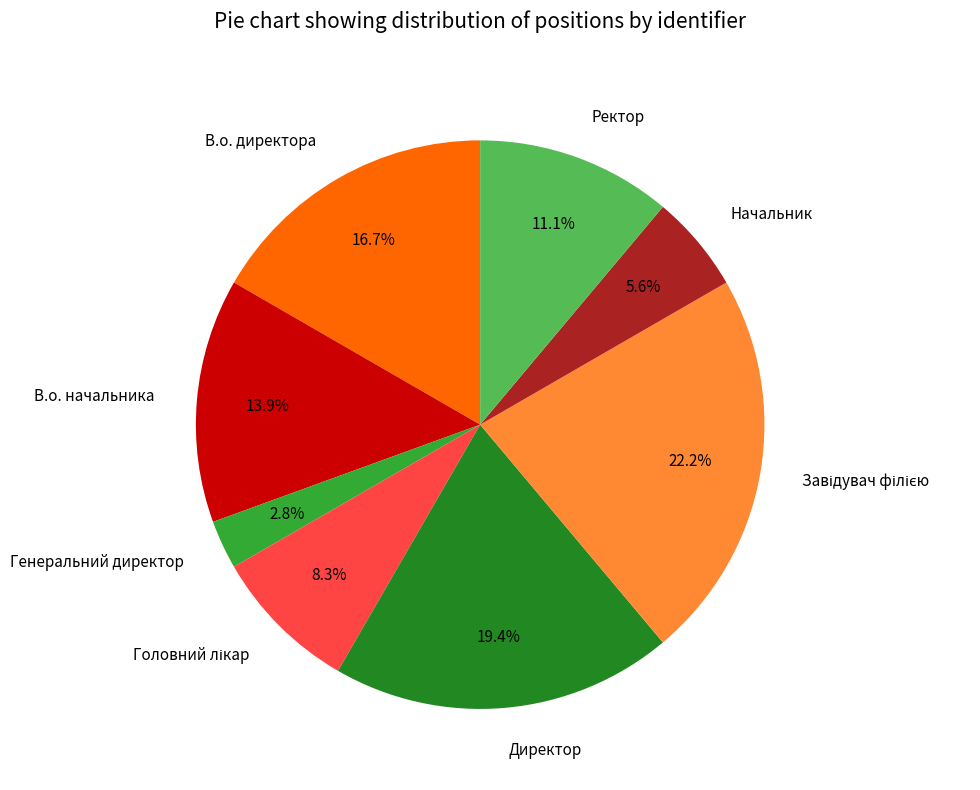

What is the ratio of the value at Начальник to the value at В.о. начальника?

0.4